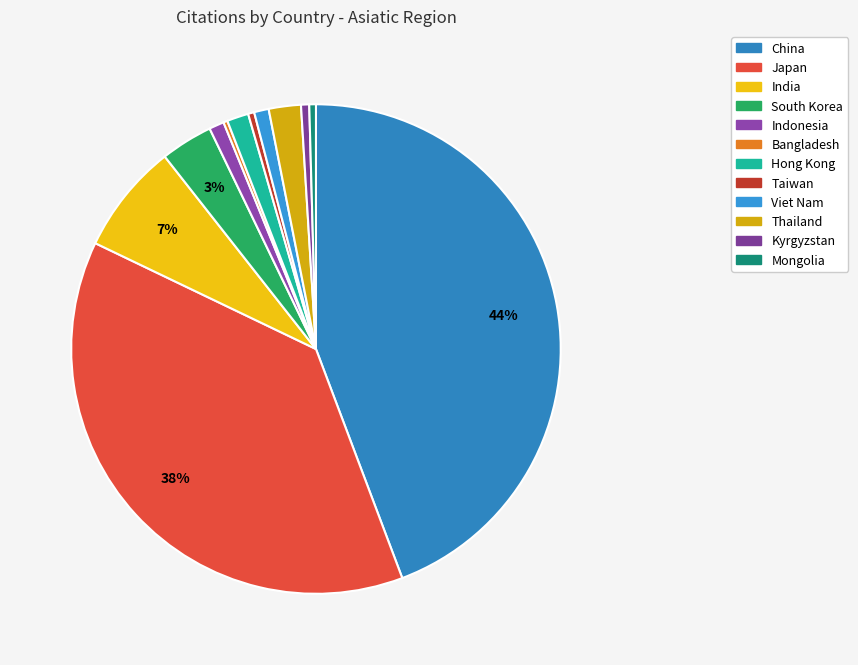

Rank the categories by value from lowest to highest.

Bangladesh, Taiwan, Mongolia, Kyrgyzstan, Viet Nam, Indonesia, Hong Kong, Thailand, South Korea, India, Japan, China